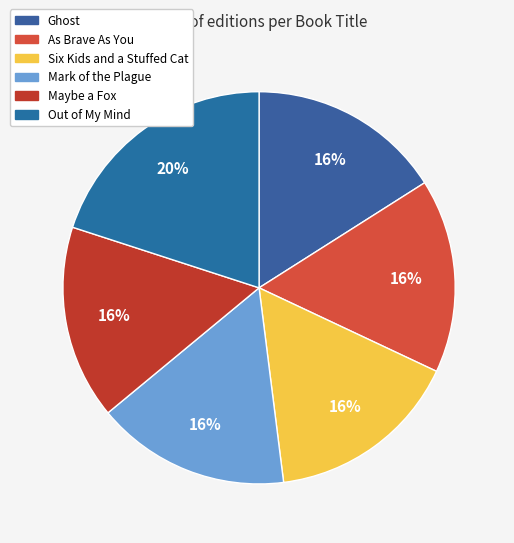

The Ghost slice represents 16% of the pie. True or false?

True